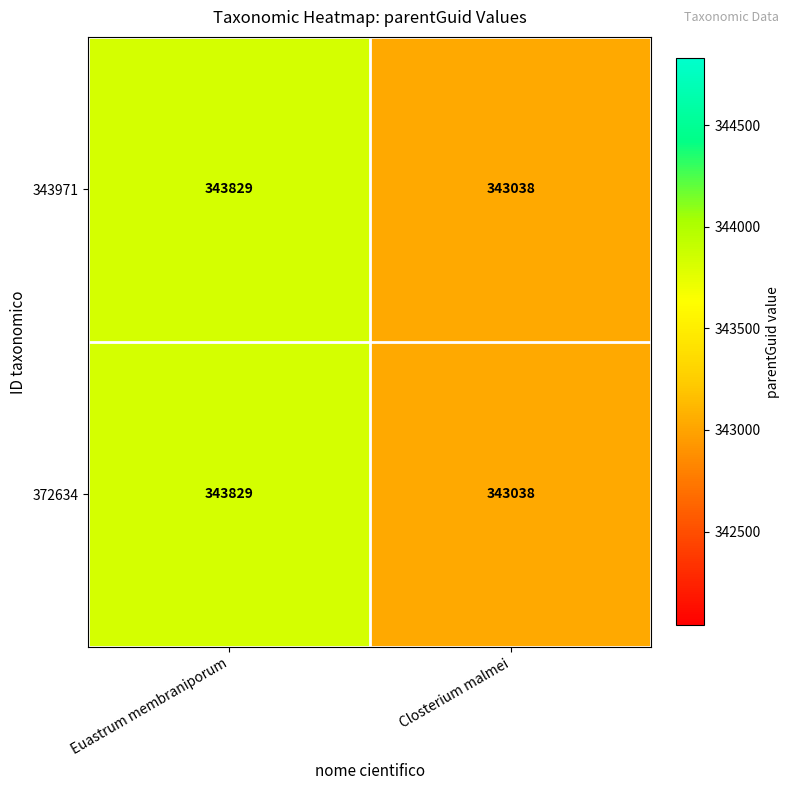

The value of 372634 at Closterium malmei is 343038. True or false?

True